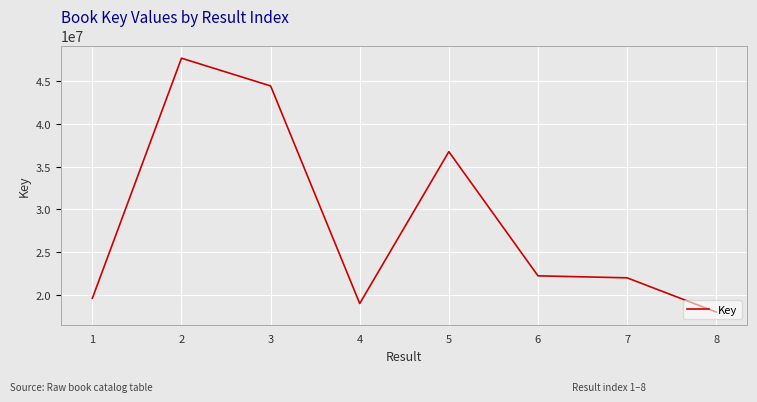

Where is the first local minimum?

4